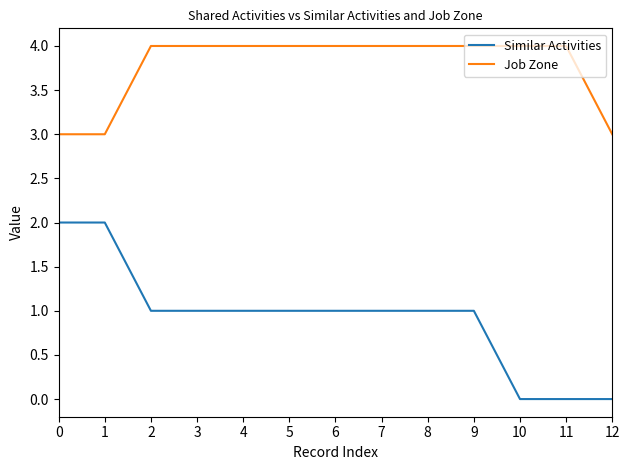

What is the lowest value of the Job Zone series?

3